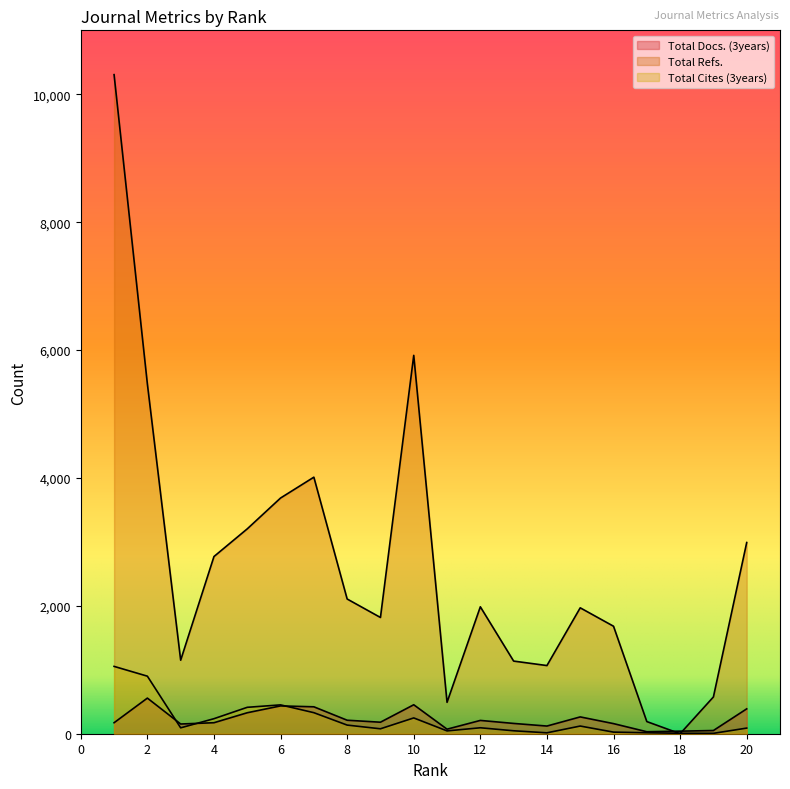

What are all the series names shown in the legend?

Total Docs. (3years), Total Refs., Total Cites (3years)